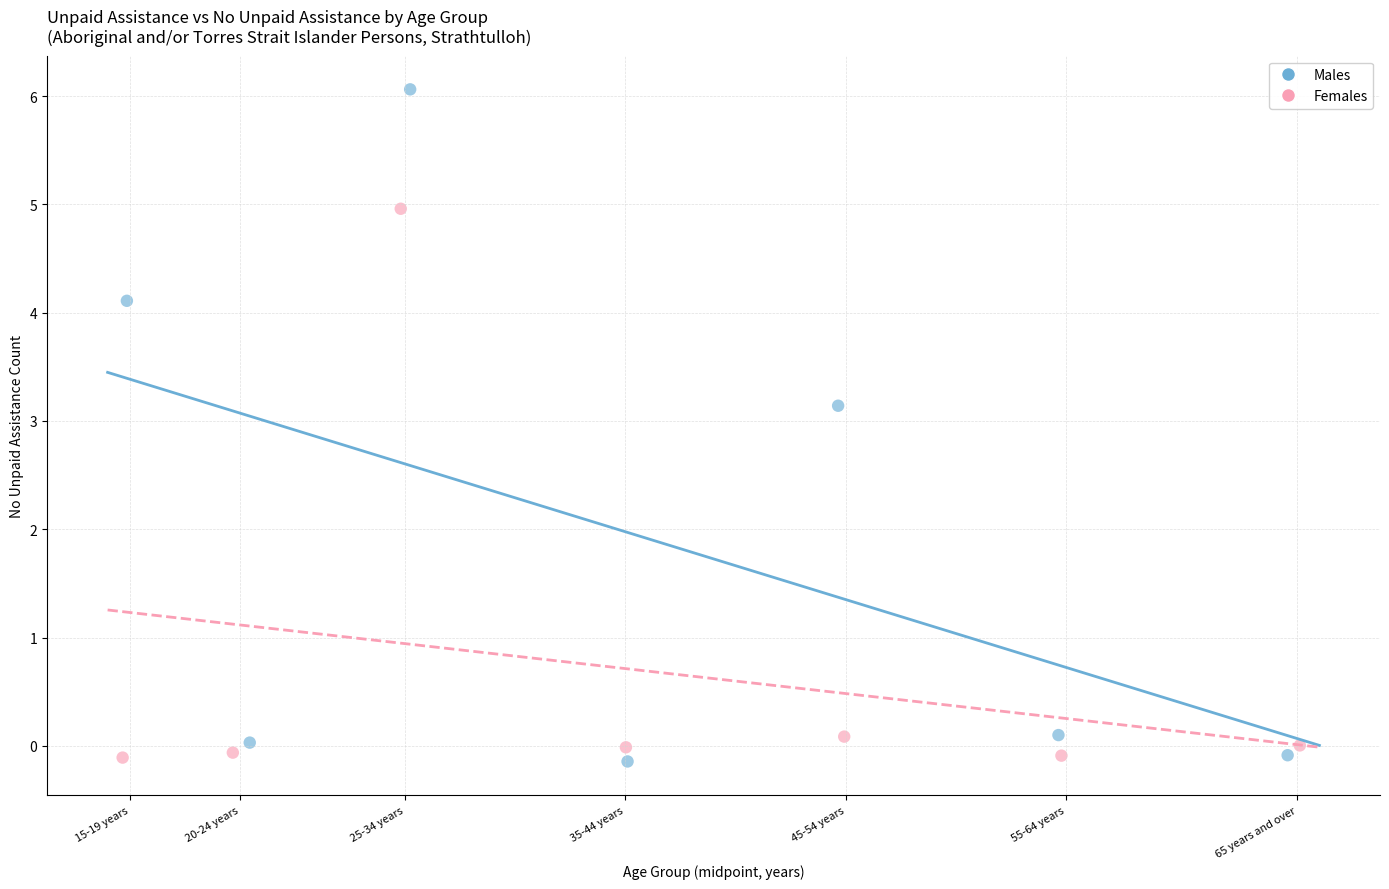

Which series contains the highest Y value?

Males